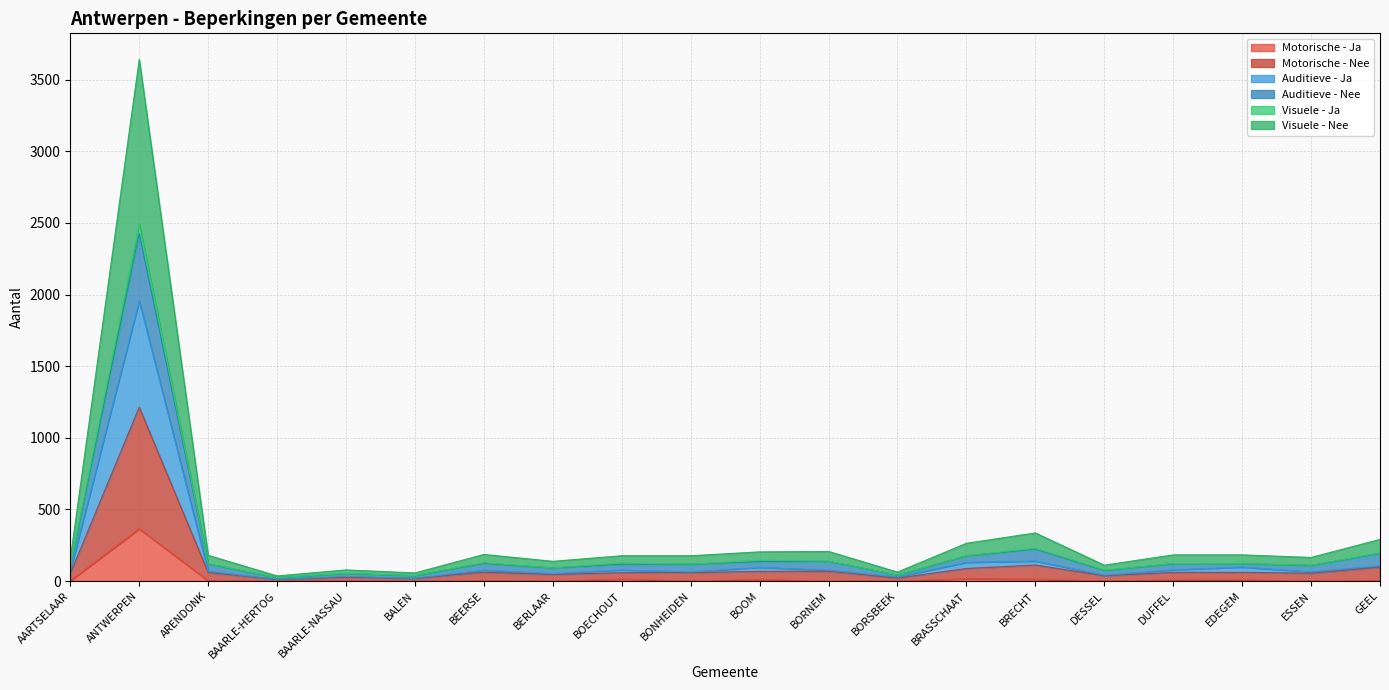

True or false: Auditieve - Nee has a value of 156 at AARTSELAAR.

True